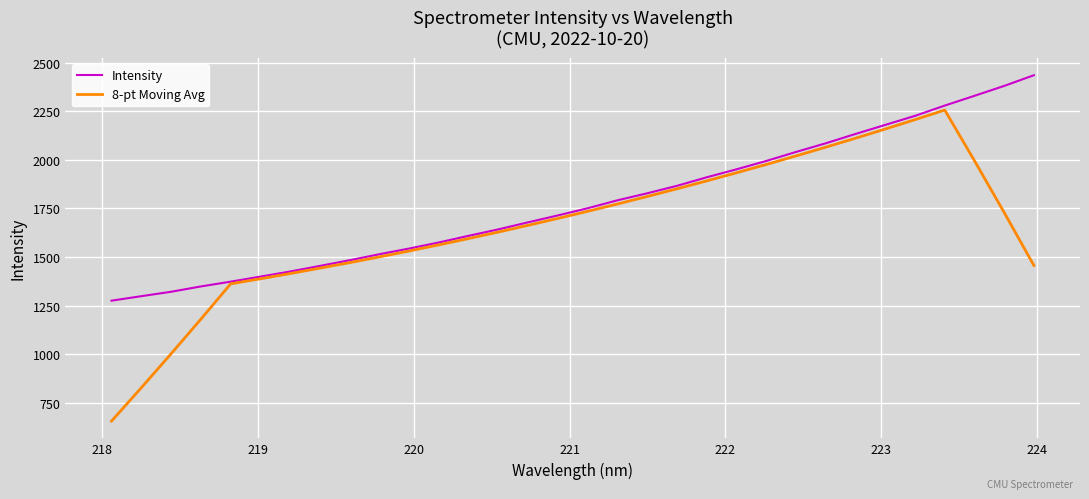

Which series has the largest range (max minus min)?

8-pt Moving Avg